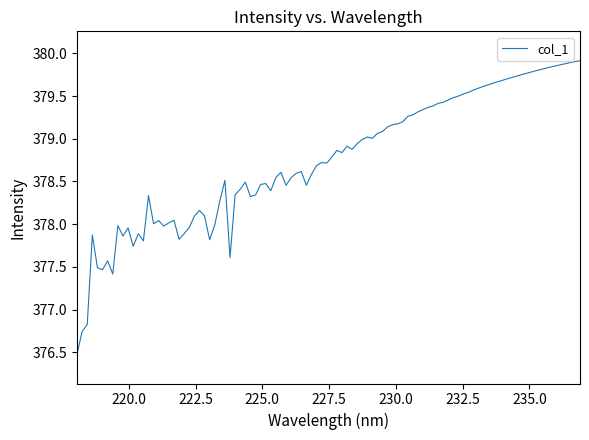

What is the difference between the maximum and minimum values?

3.4